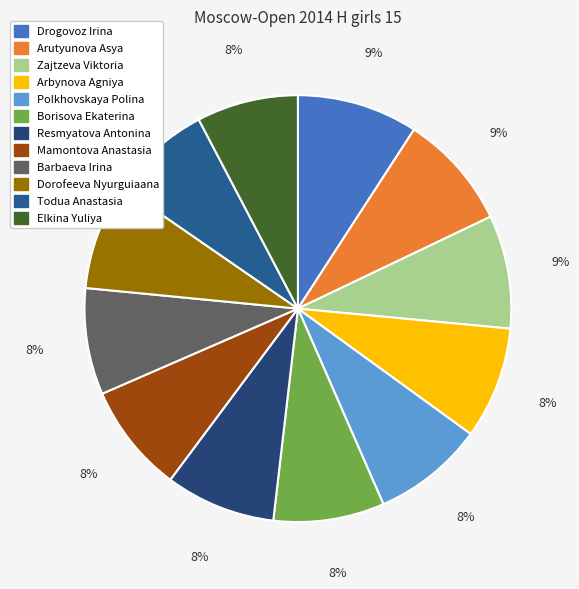

Which slice is the largest?

Drogovoz Irina